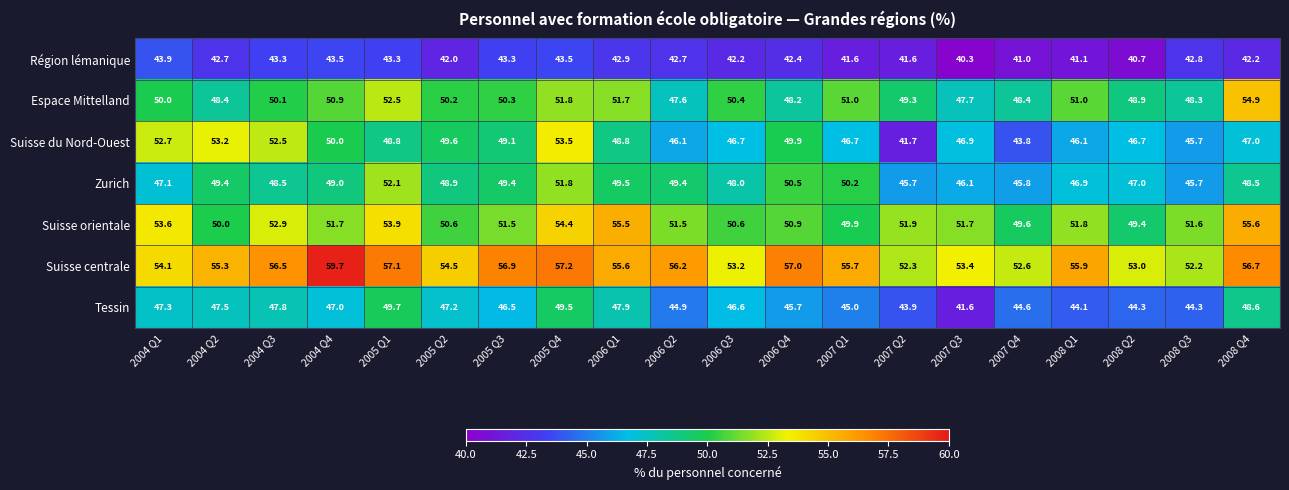

At which category is the sum across all series the highest?

2005 Q4